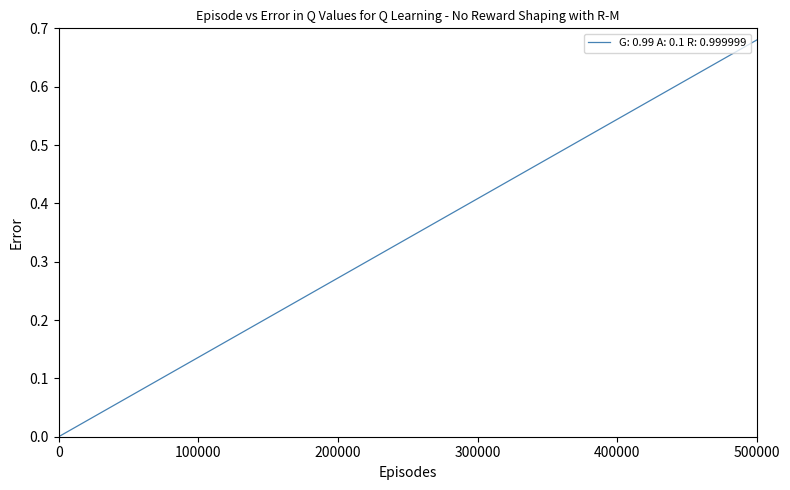

Reading left to right, list all the values displayed in this chart.

7934=0.0	7934=0.1	7934=0.2	7934=0.2	7934=0.3	7934=0.4	7934=0.5	7934=0.5	7934=0.6	7934=0.7